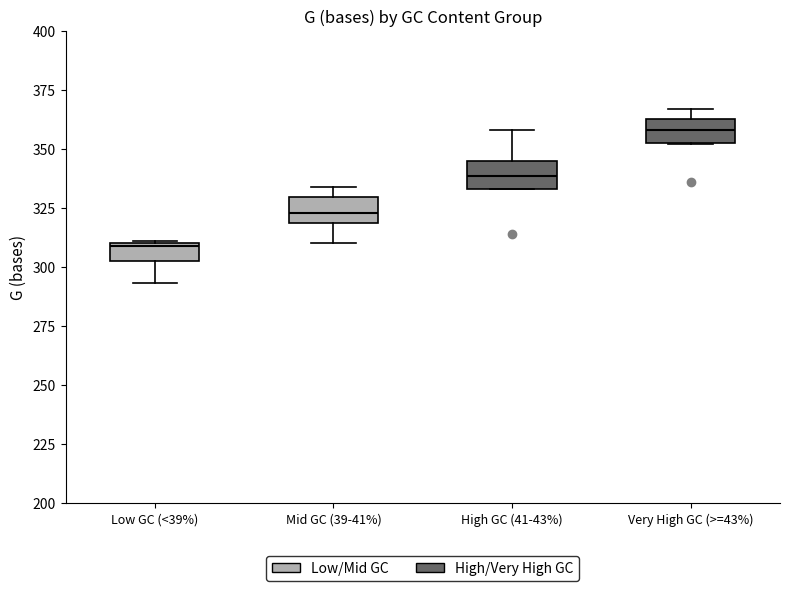

Reading left to right, transcribe this box plot: for each box, give where its median line is, the range the box spans, and where its two whiskers end, as read against the y-axis. The values are not printed on the chart, so give them approximately, as read against the axis.

Low GC (<39%): median 310, box 305 to 310, whiskers 295 to 310
Mid GC (39-41%): median 325, box 320 to 330, whiskers 310 to 335
High GC (41-43%): median 340, box 335 to 345, whiskers 335 to 360
Very High GC (>=43%): median 360, box 355 to 365, whiskers 350 to 365 (just above the box's upper edge)